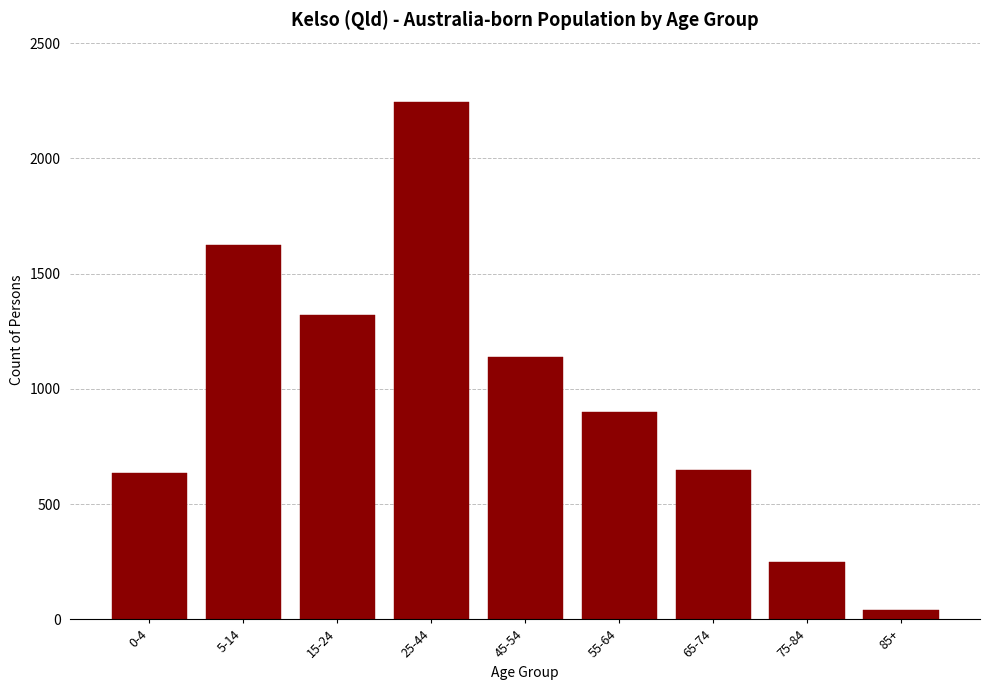

Reading left to right, transcribe all the data shown in this chart.

0-4=634	5-14=1626	15-24=1320	25-44=2245	45-54=1140	55-64=900	65-74=646	75-84=250	85+=40